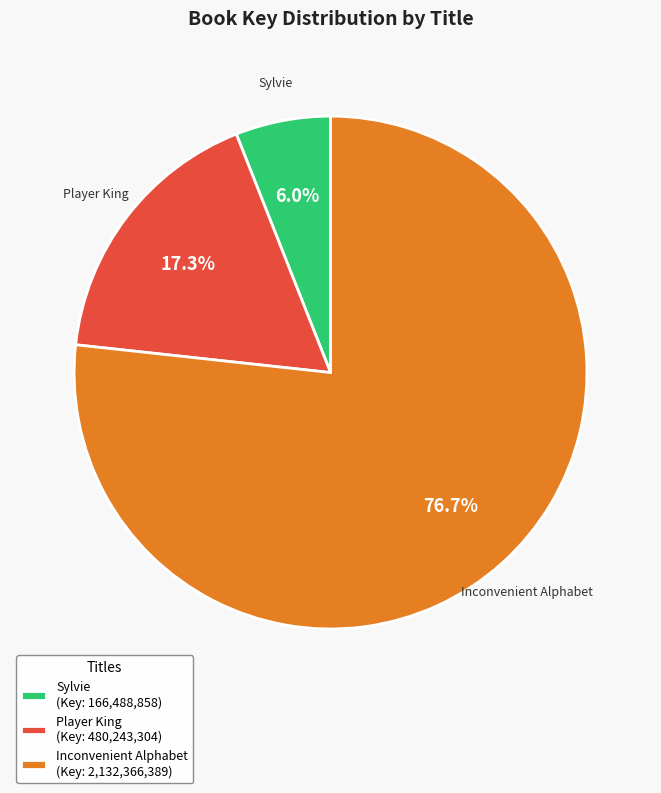

Approximately how many times larger is the value at Player King compared to Sylvie?

2.9